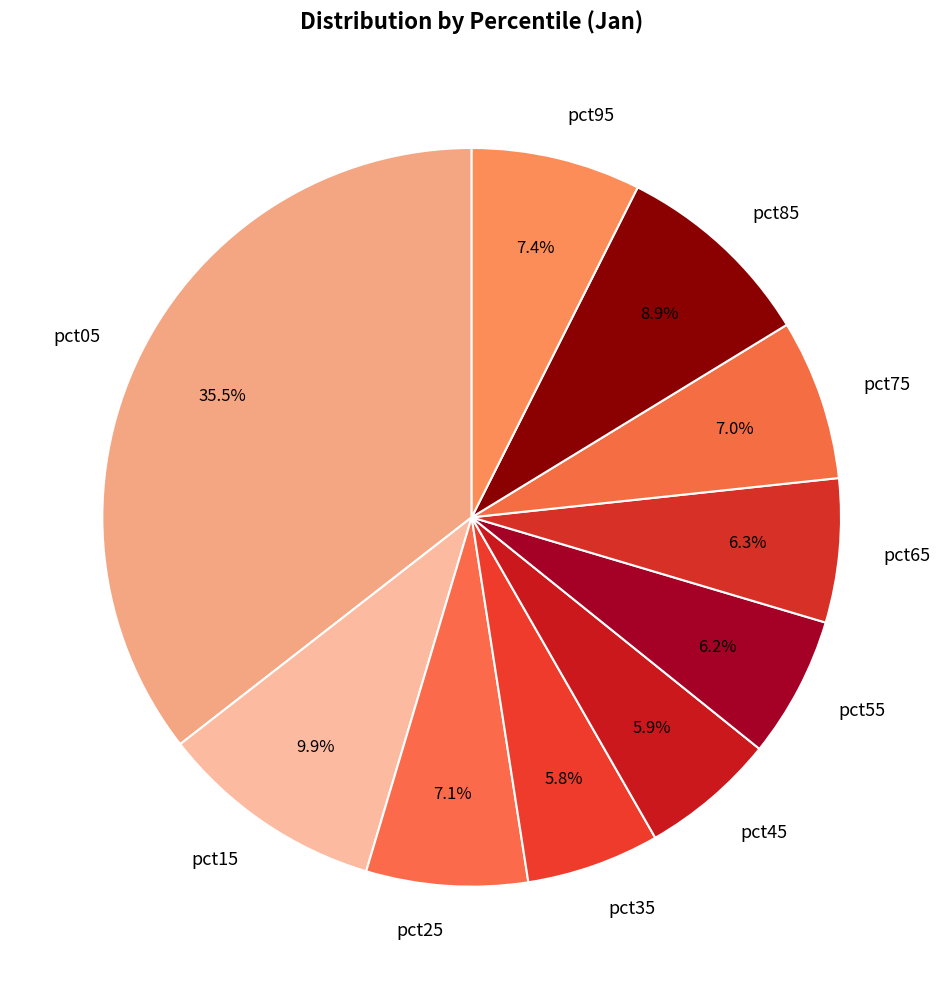

Is it true that pct15 is 10% of the pie?

True